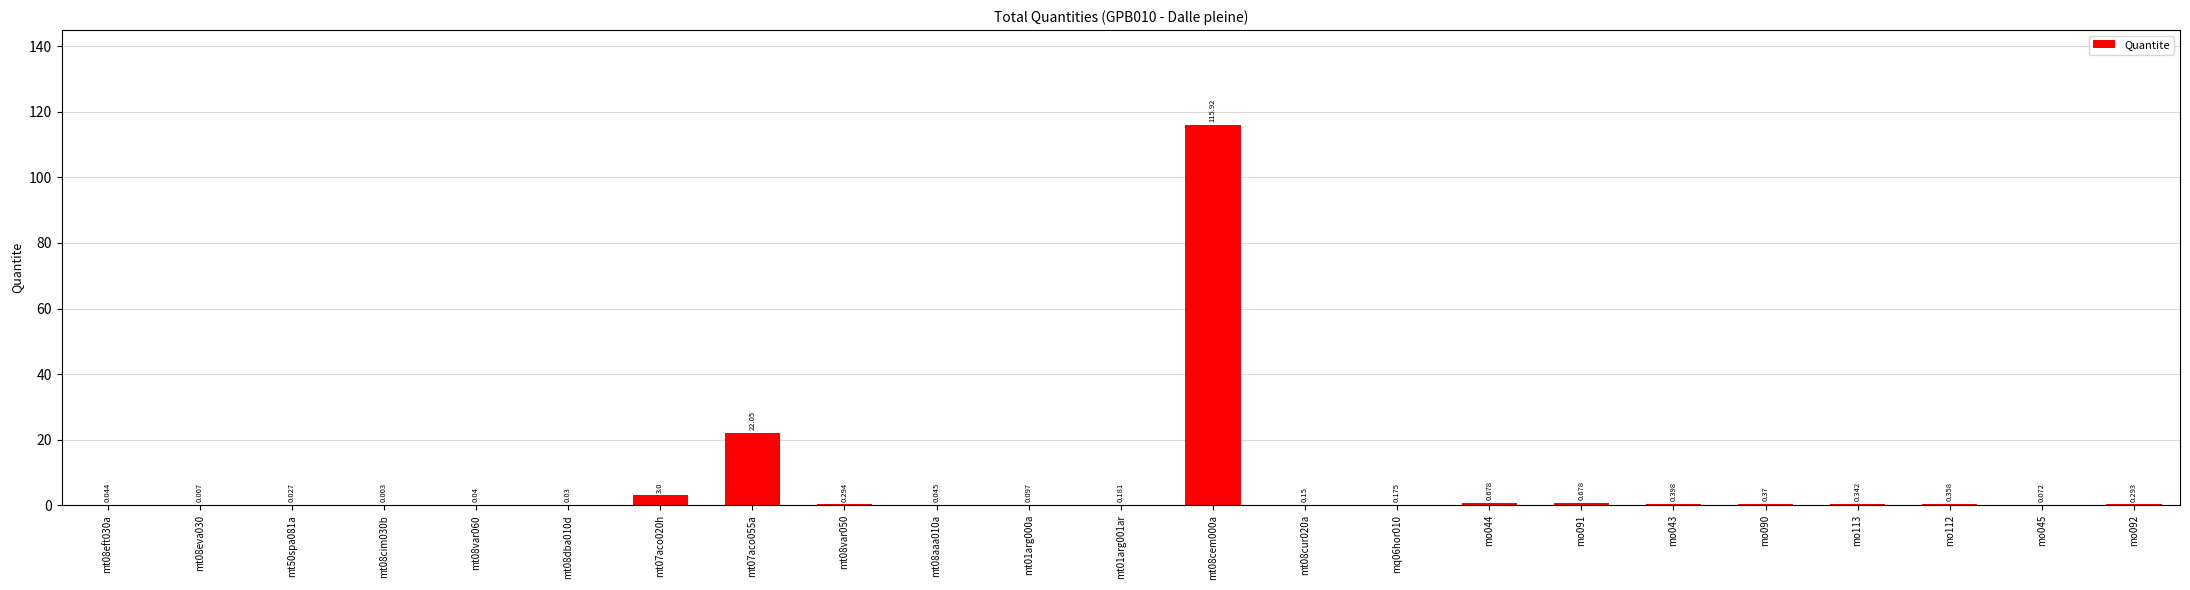

What is the maximum value shown in the chart?

115.9